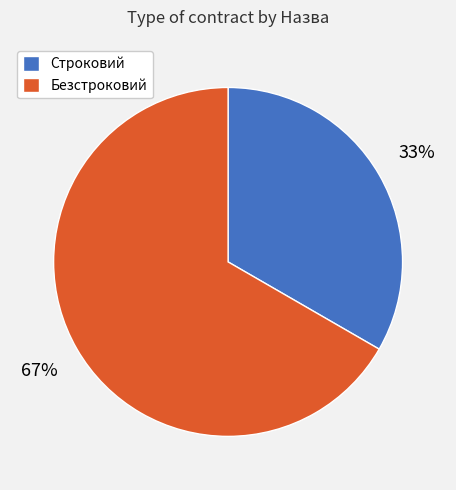

How many segments does this pie chart have?

2